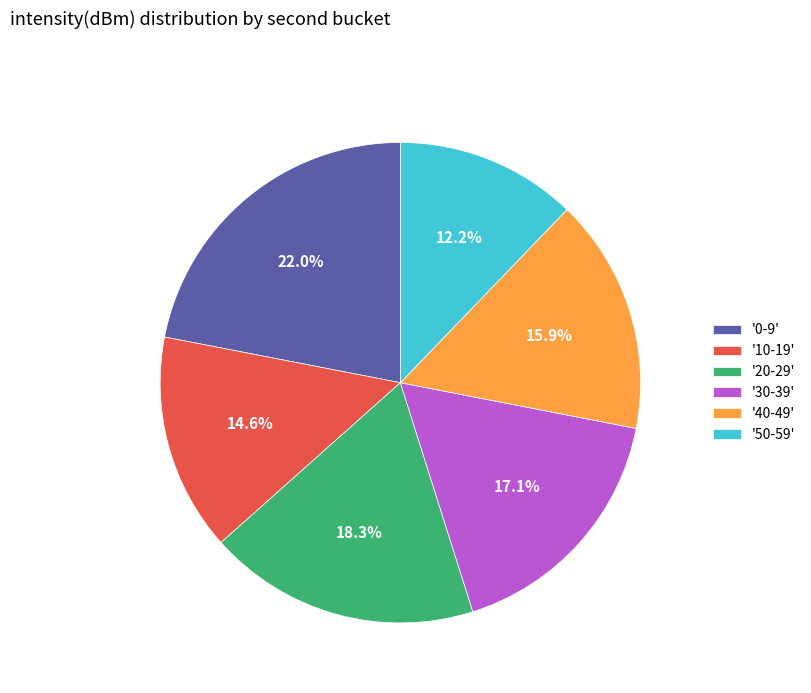

Is there any slice that represents more than half of the pie?

No